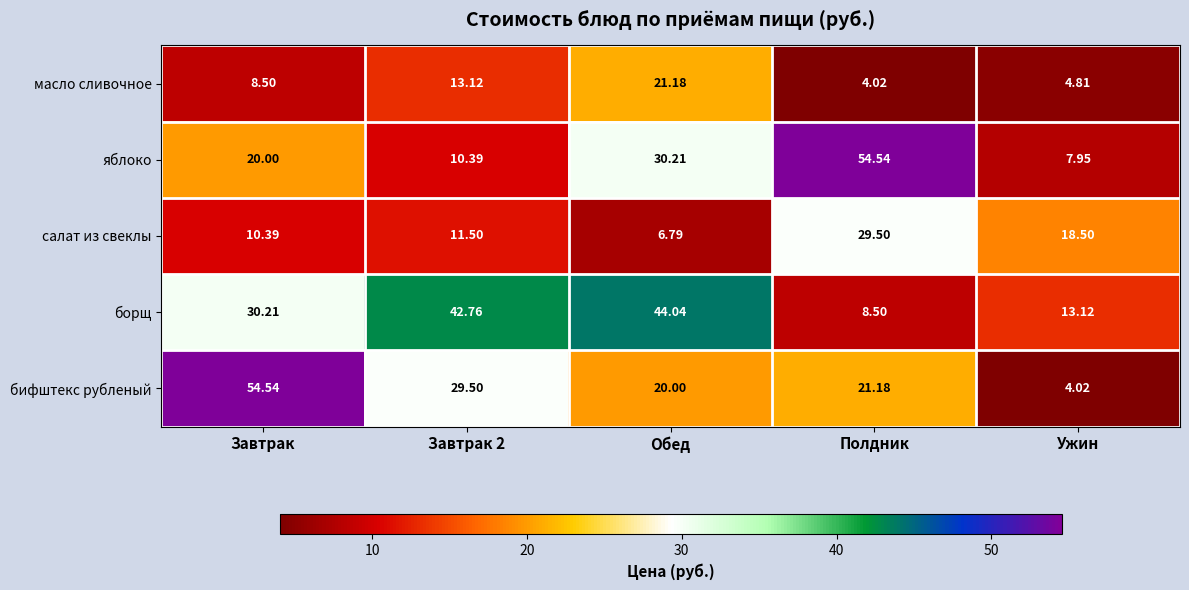

What is the greatest value displayed?

54.5